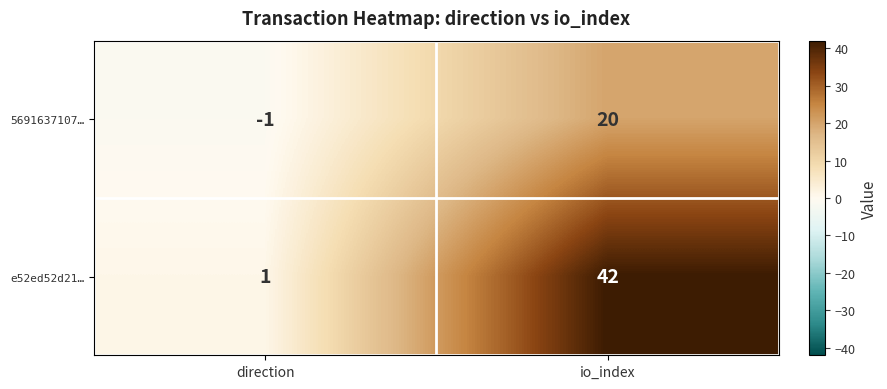

Reading right to left, extract all data points from this chart.

5691637107…: 20	-1
e52ed52d21…: 42	1